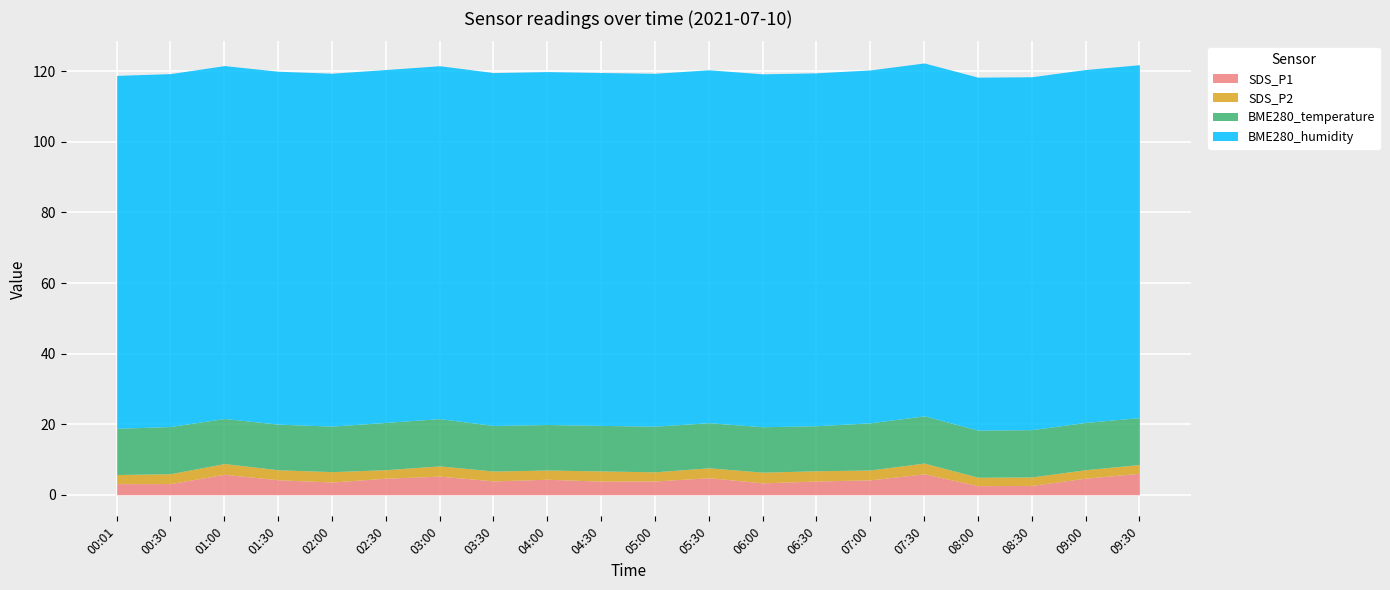

What are all the series names shown in the legend?

SDS_P1, SDS_P2, BME280_temperature, BME280_humidity